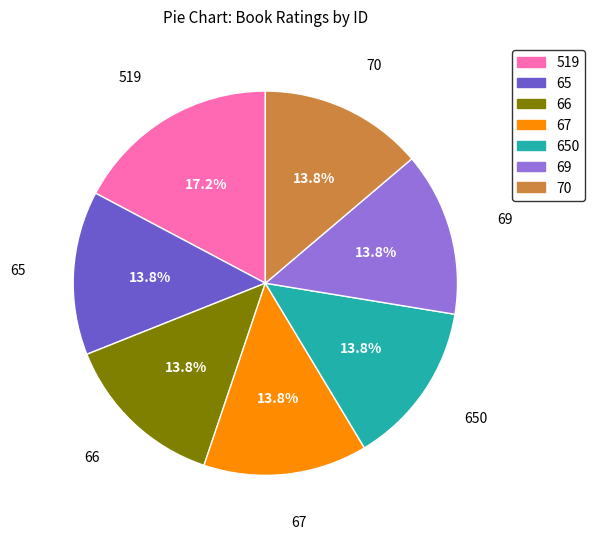

What is the largest slice in the pie chart?

519